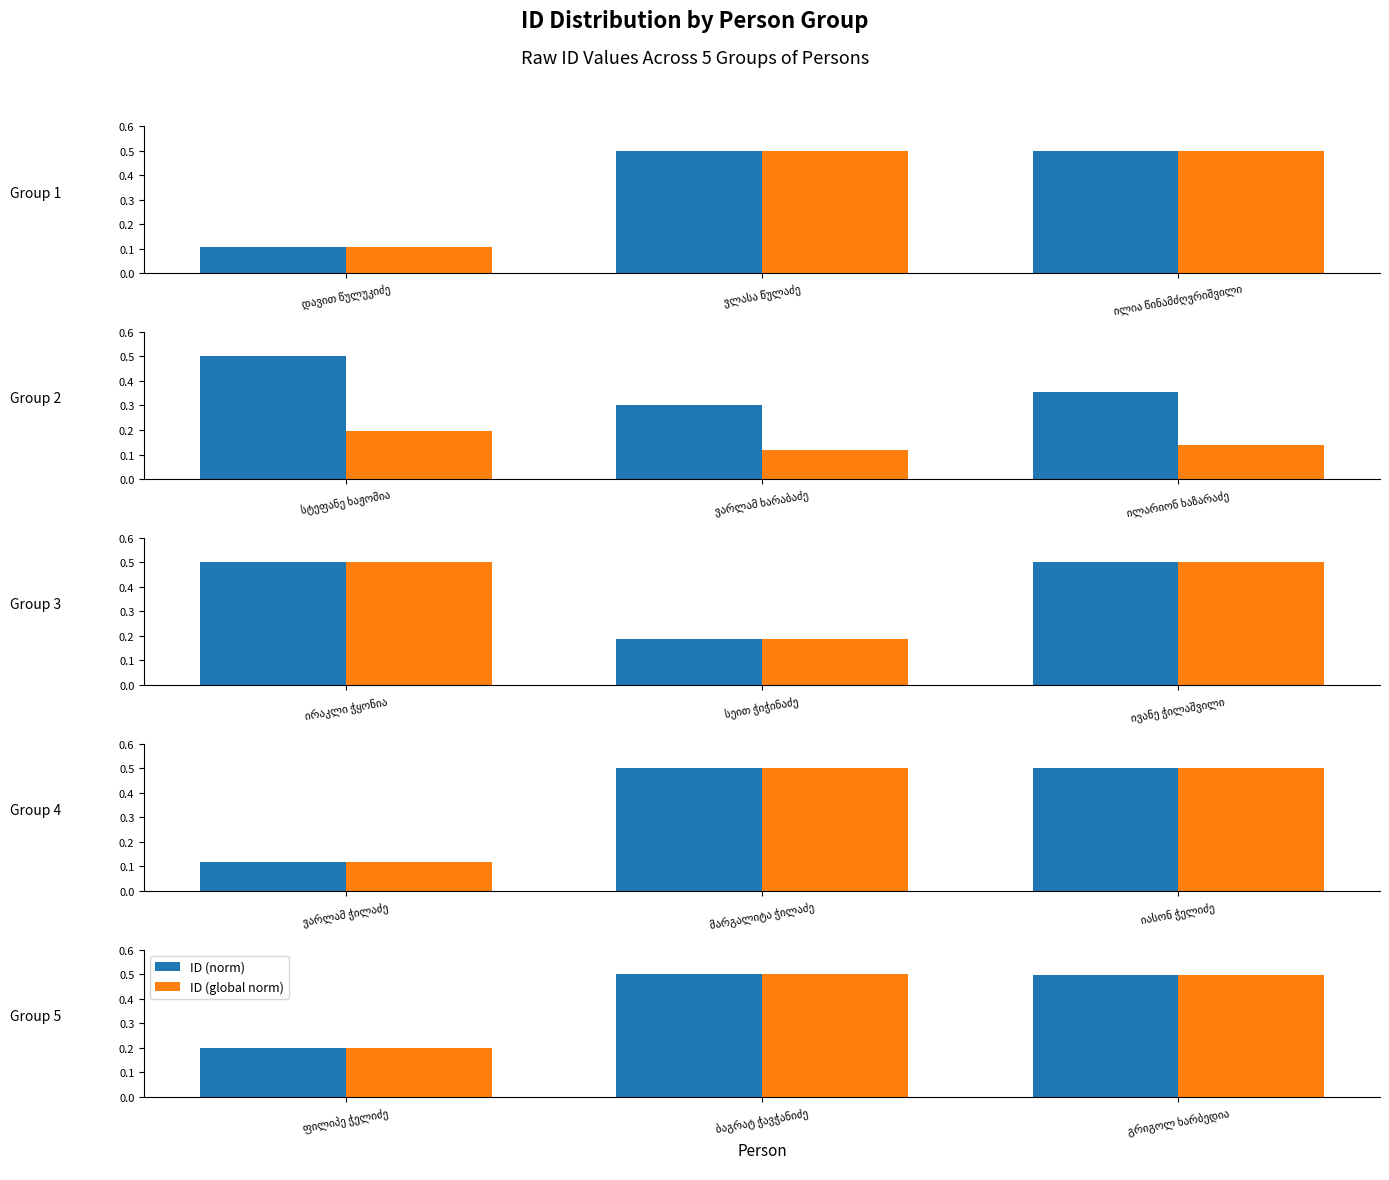

The value of ID (global norm) at ბაგრატ ჭავჭანიძე is 0.1. True or false?

False